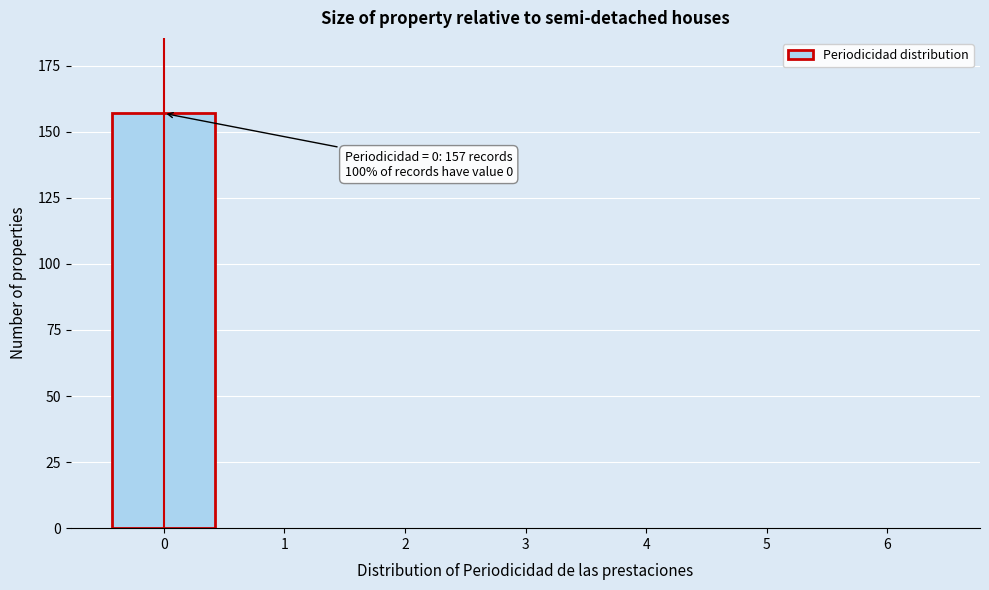

Reading right to left, extract all data points from this chart.

6=0	5=0	4=0	3=0	2=0	1=0	0=157